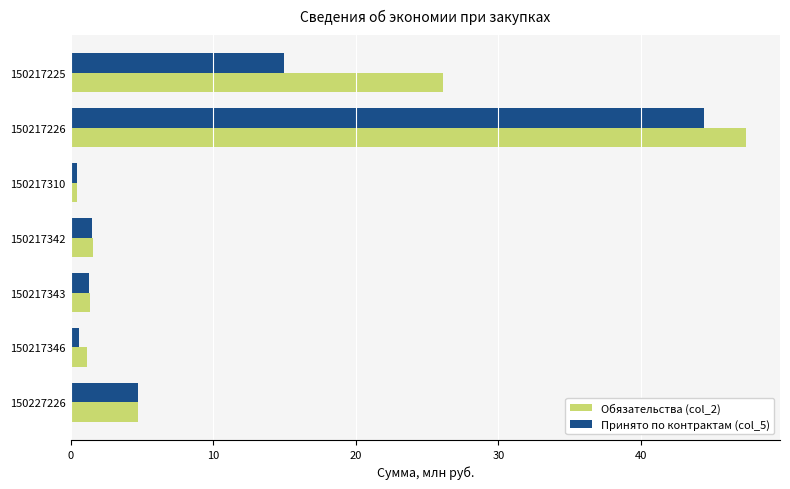

What is the difference between the maximum and minimum values in the Принято по контрактам (col_5) series?

44.0